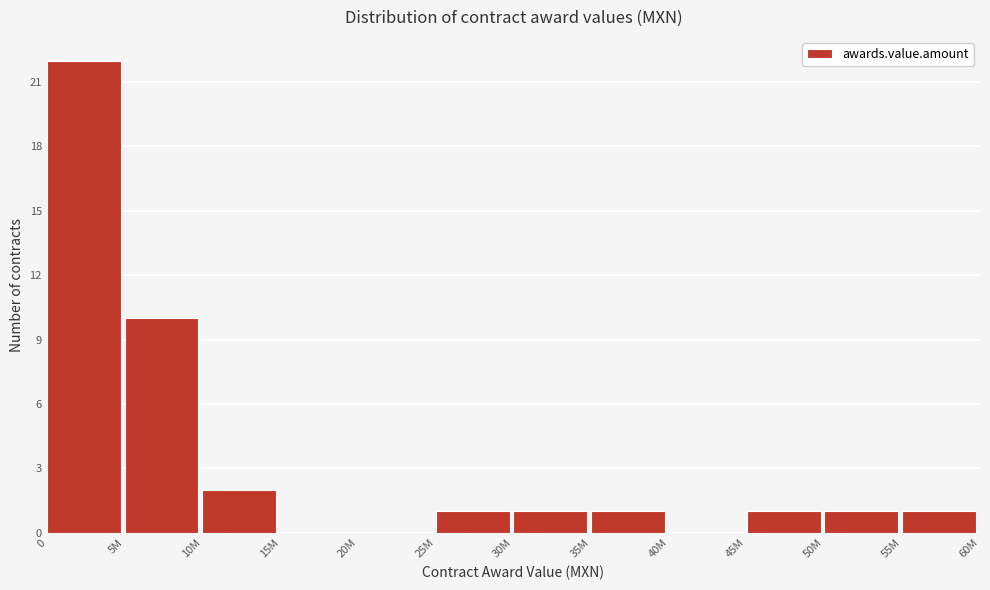

Reading left to right, extract all data points from this chart.

0=22	5M=10	10M=2	15M=0	20M=0	25M=1	30M=1	35M=1	40M=0	45M=1	50M=1	55M=1